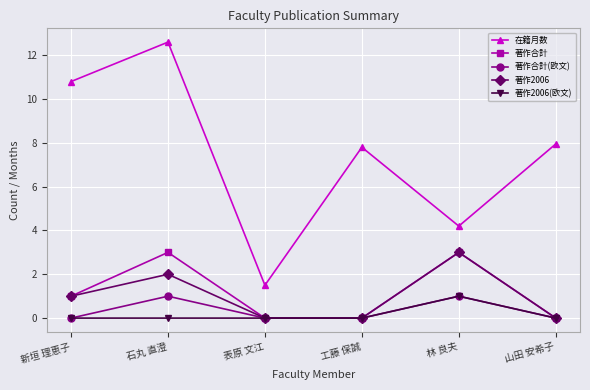

At how many categories does at least one series exceed 6?

4